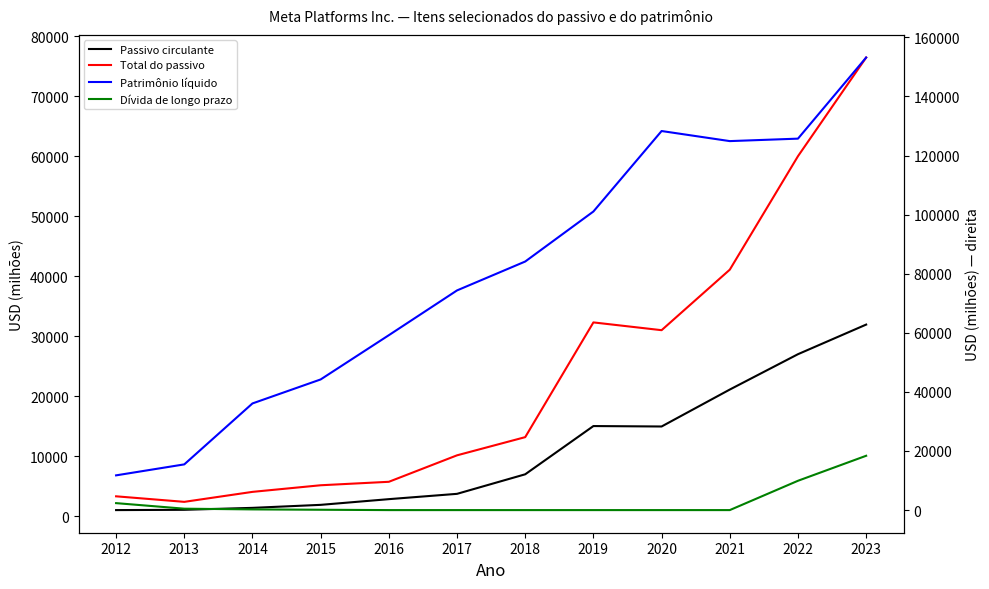

How many categories are shown in the chart?

12